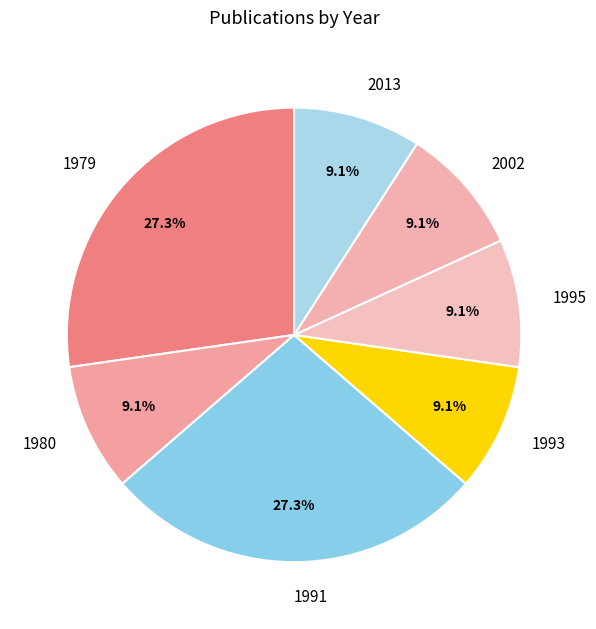

Does any single category account for the majority?

No